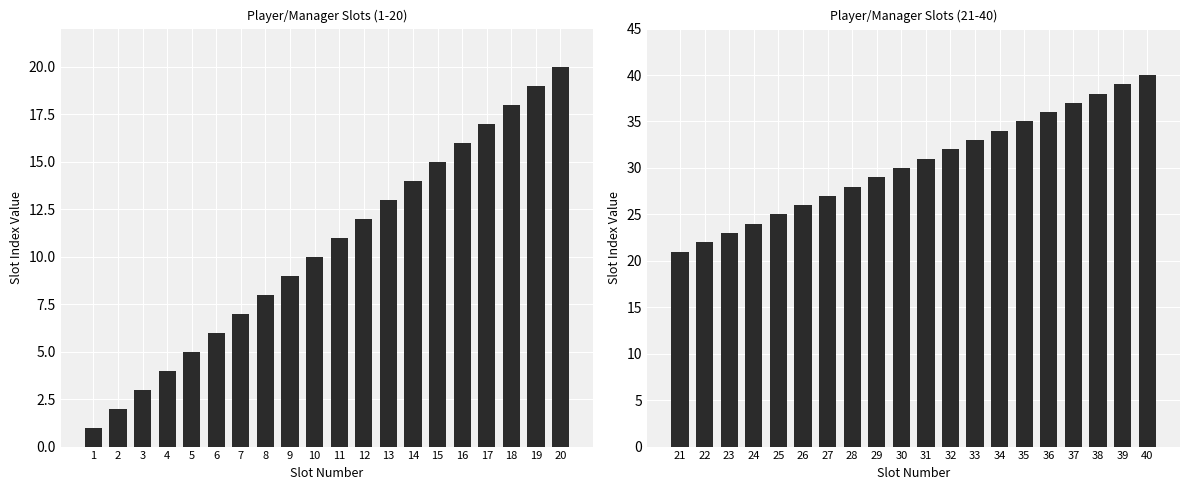

Which series has the largest range (max minus min)?

Player/Manager Number